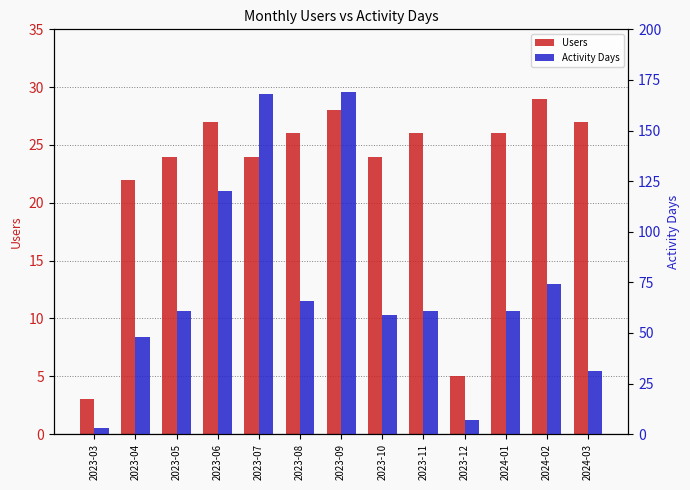

What is the value of the Users bar at the 10th from the left?

5